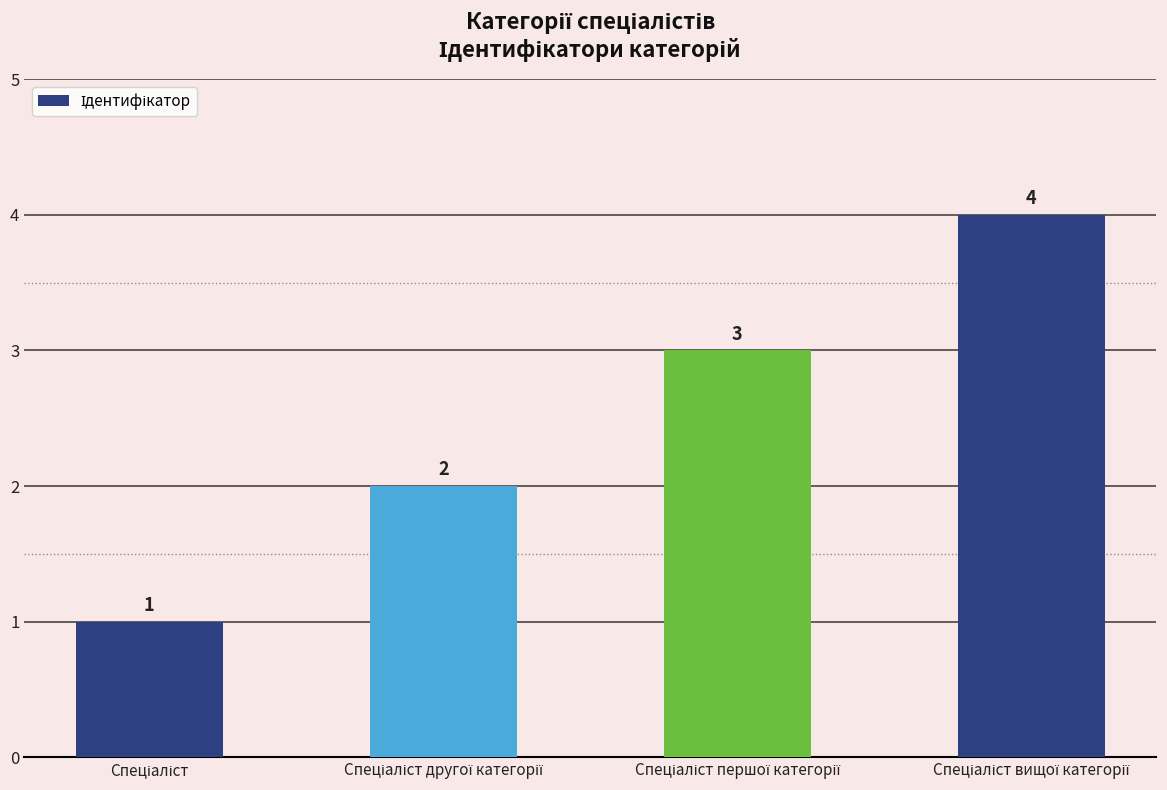

What is the value of the 2nd bar from the left?

2